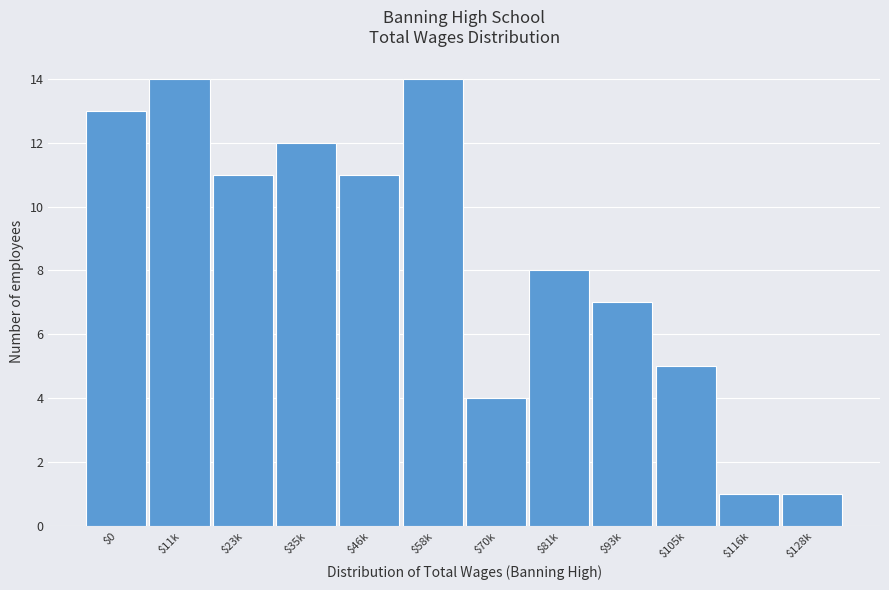

Reading left to right, list all the values displayed in this chart.

13	14	11	12	11	14	4	8	7	5	1	1